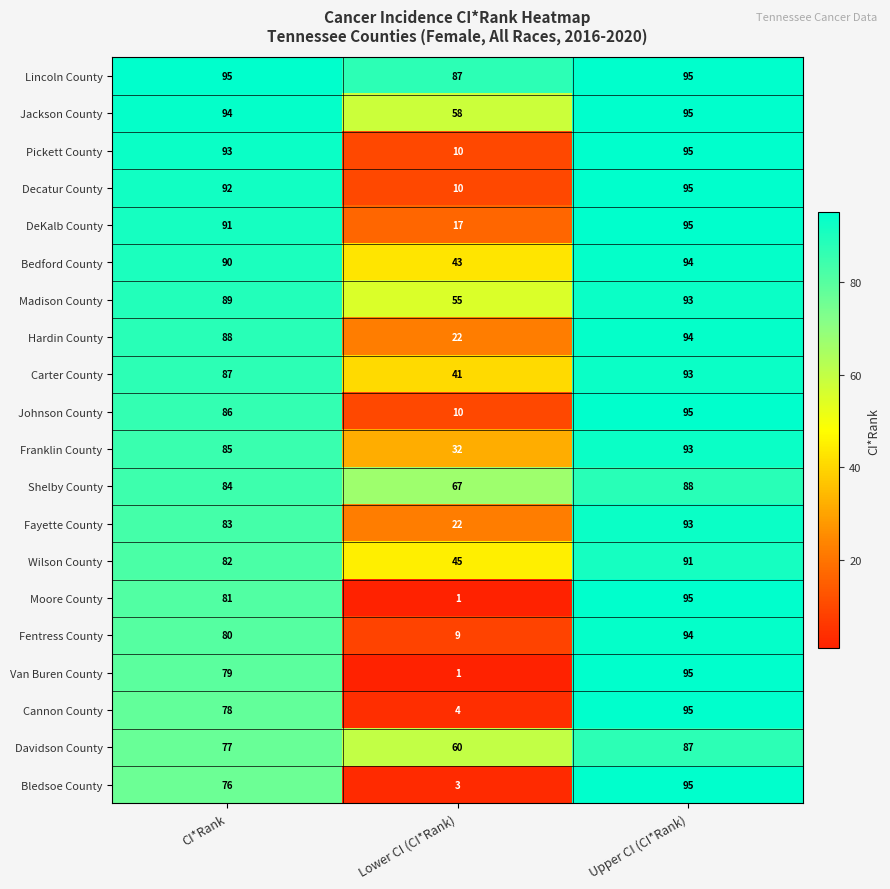

The value of Shelby County at Upper CI (CI*Rank) is 88. True or false?

True